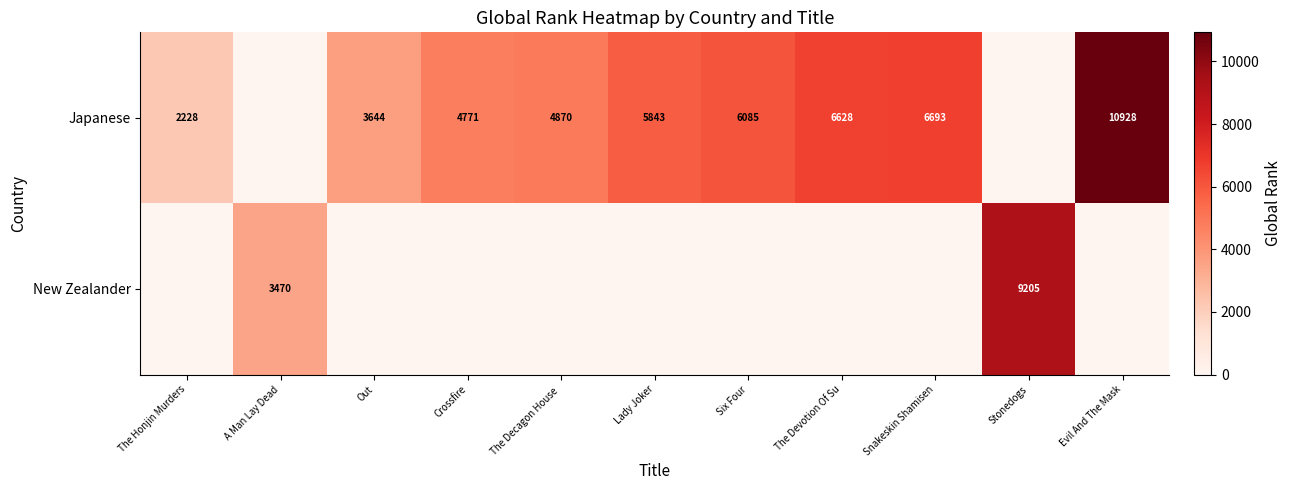

True or false: Japanese has a value of 2228 at The Honjin Murders.

True